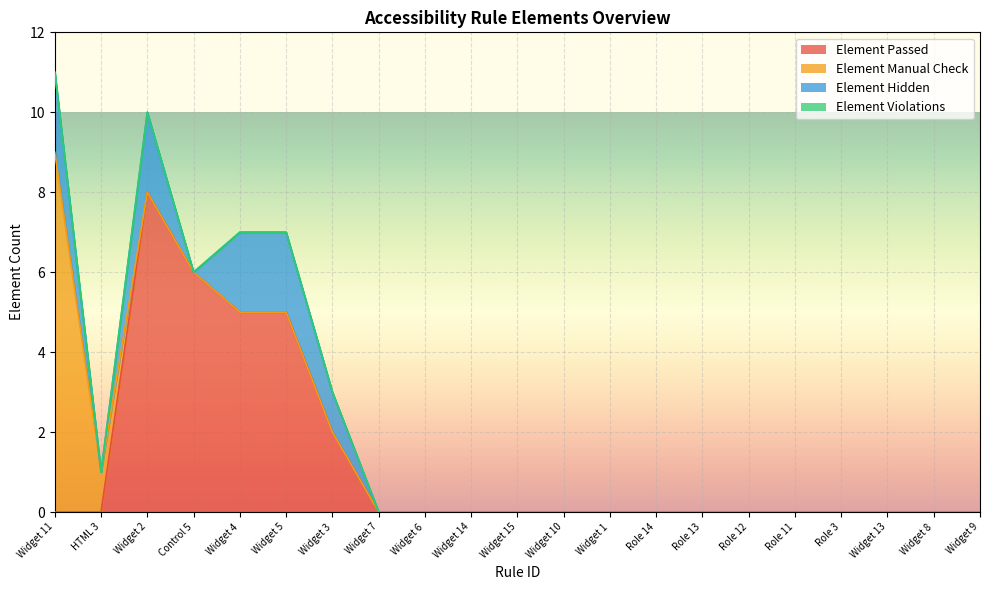

Between Widget 13 and Widget 14, which is larger?

Widget 13